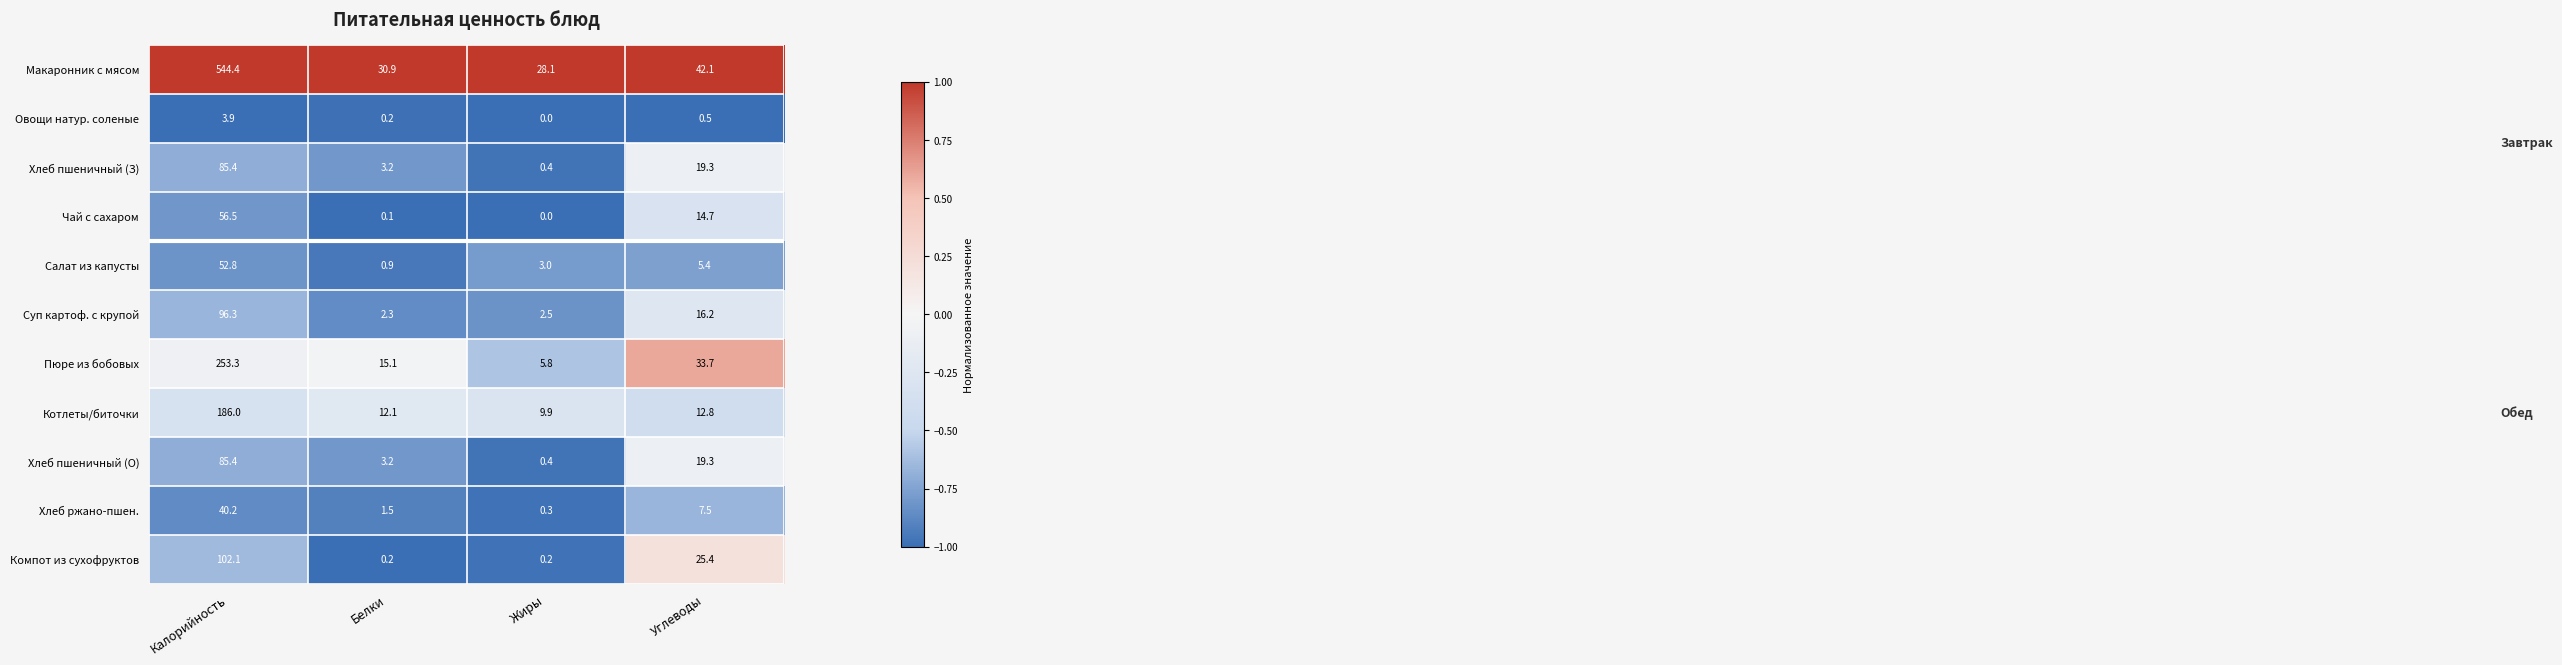

What is the difference between the maximum and minimum values in the Хлеб пшеничный (О) series?

85.0